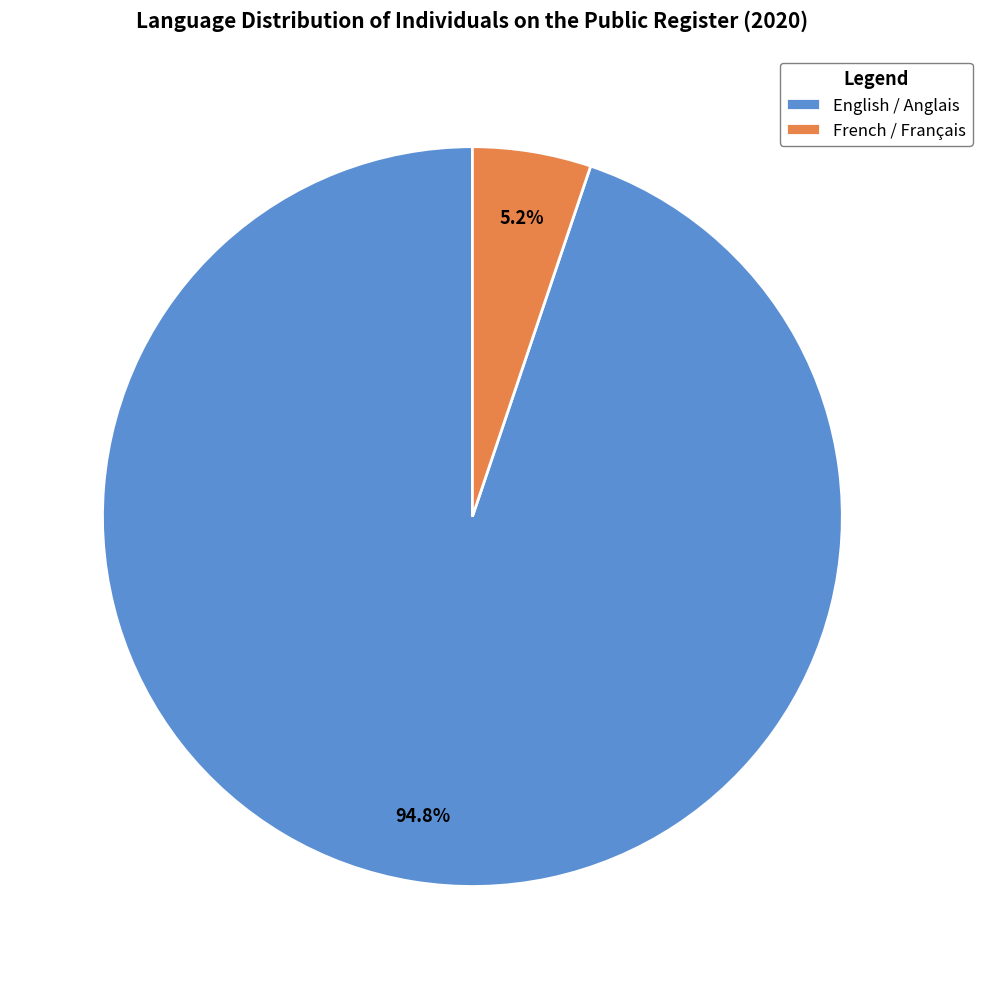

Which slice is the smallest?

French / Français